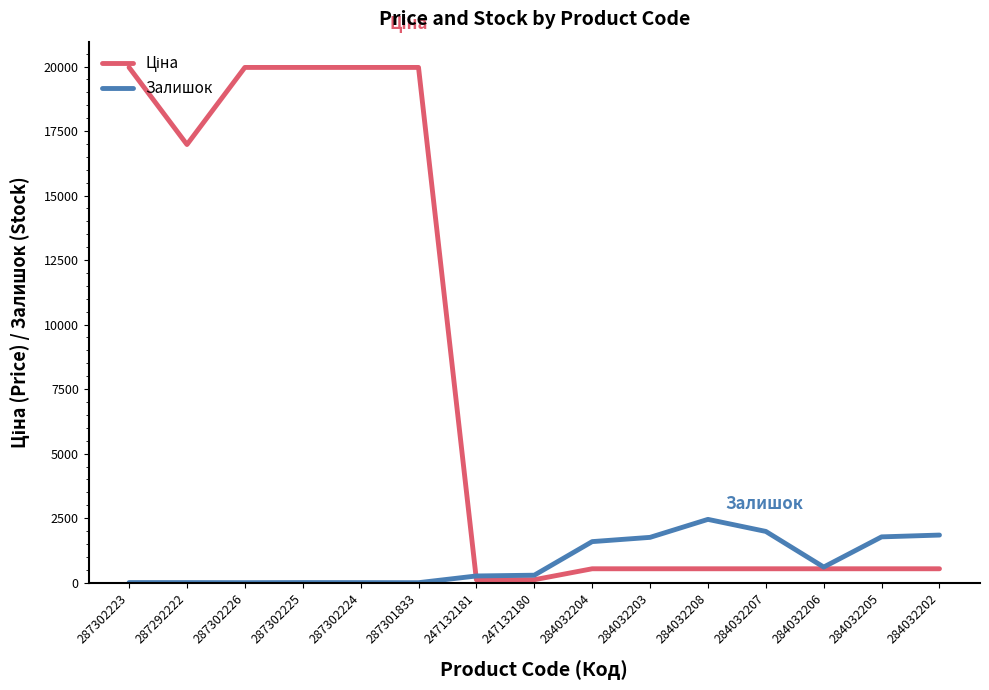

What is the total value across all series at 284032203?

2295.0